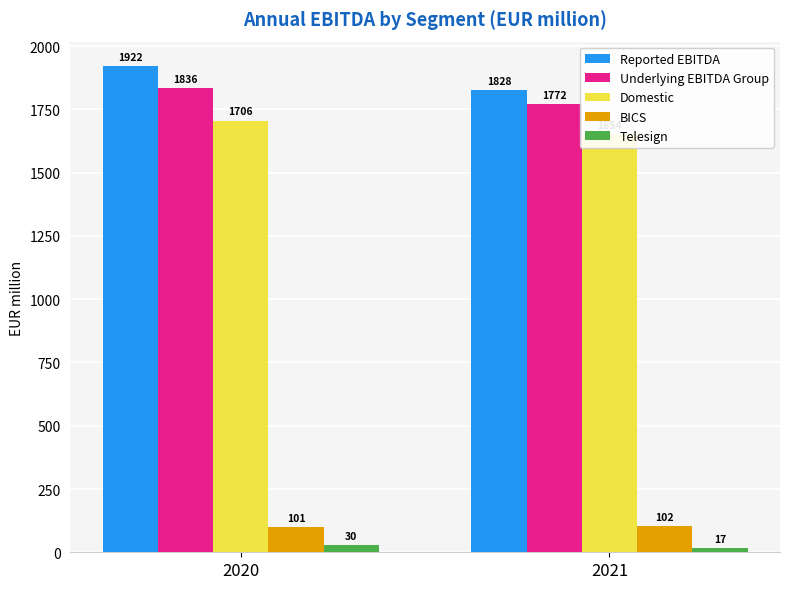

At 2020, list the series in order from smallest to largest.

Telesign, BICS, Domestic, Underlying EBITDA Group, Reported EBITDA